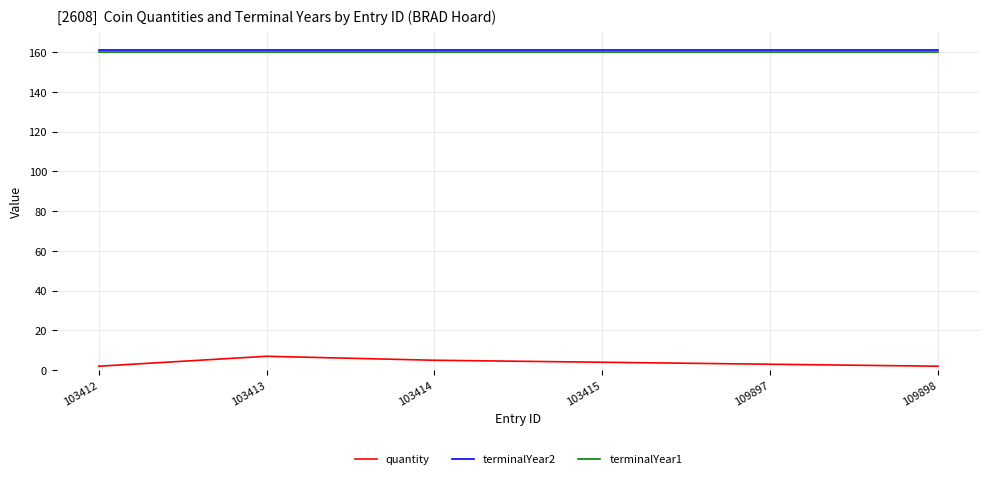

What is the minimum value shown in the chart?

2